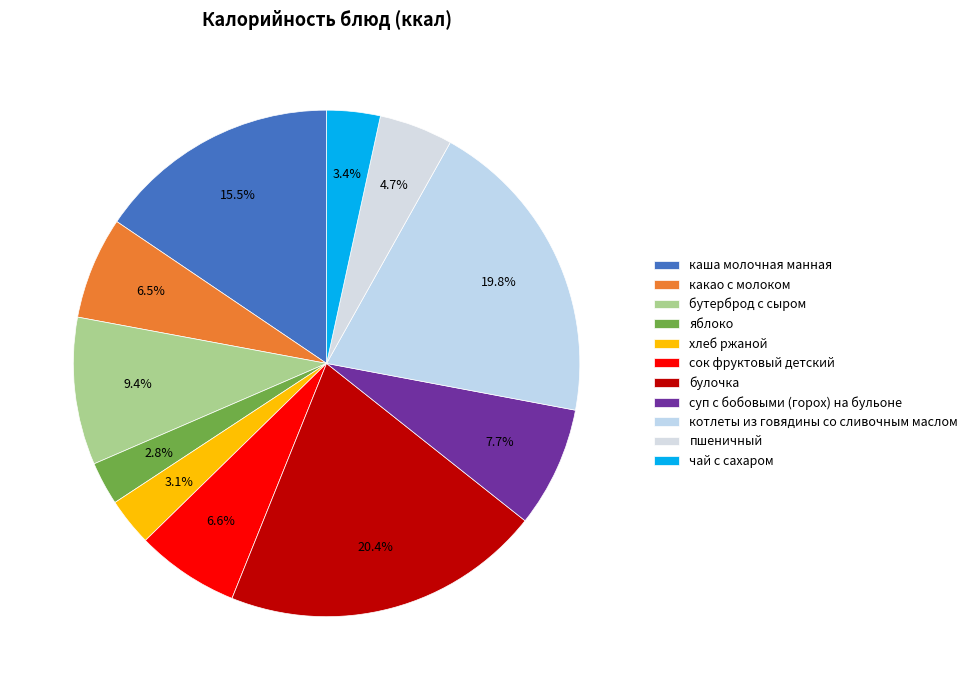

What percentage is the яблоко slice, to the nearest percent?

3%